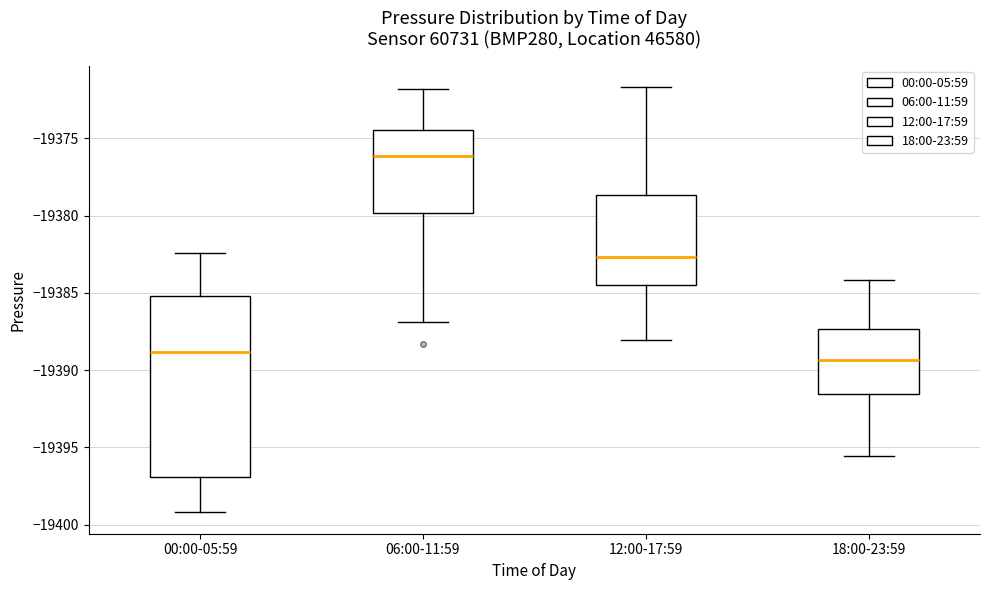

Which box has the highest median line?

06:00-11:59